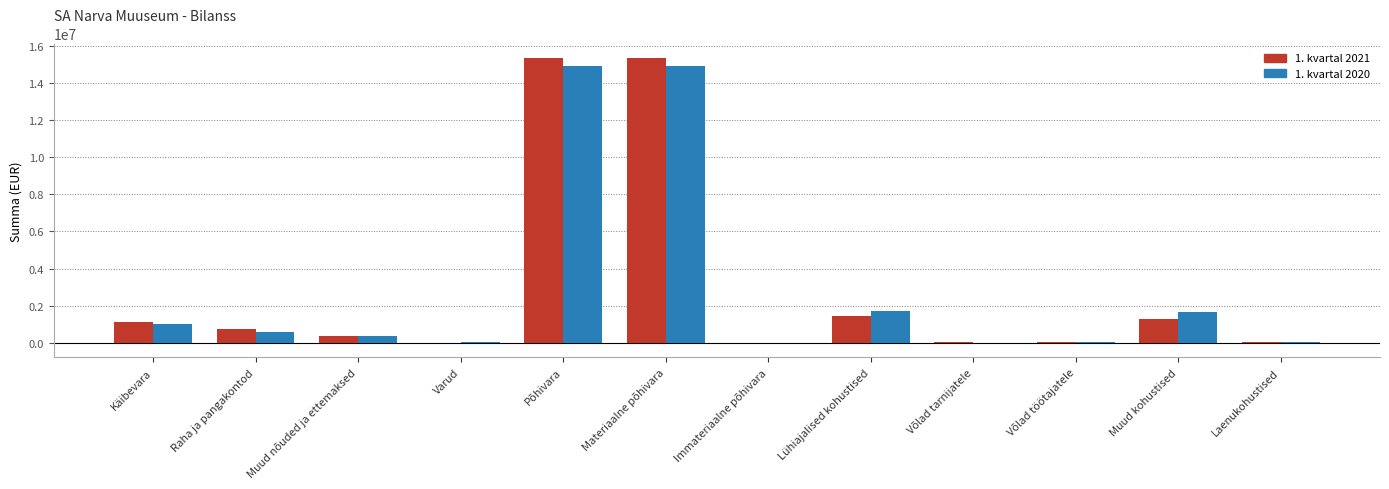

Count the number of categories in the chart.

12